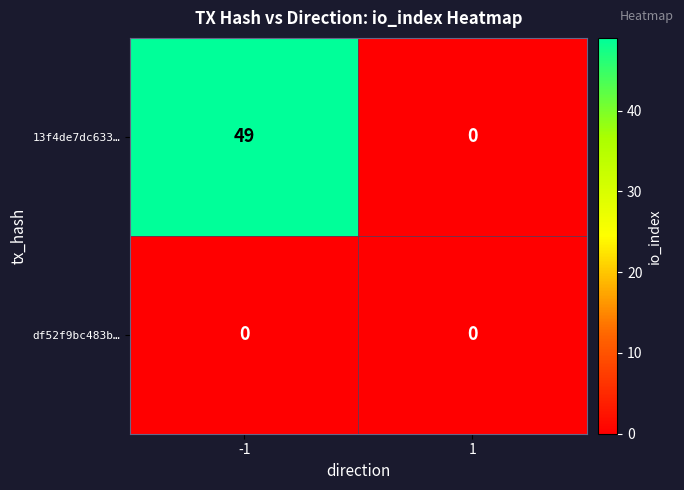

Rank the series by their maximum value, from lowest to highest.

df52f9bc483b…, 13f4de7dc633…